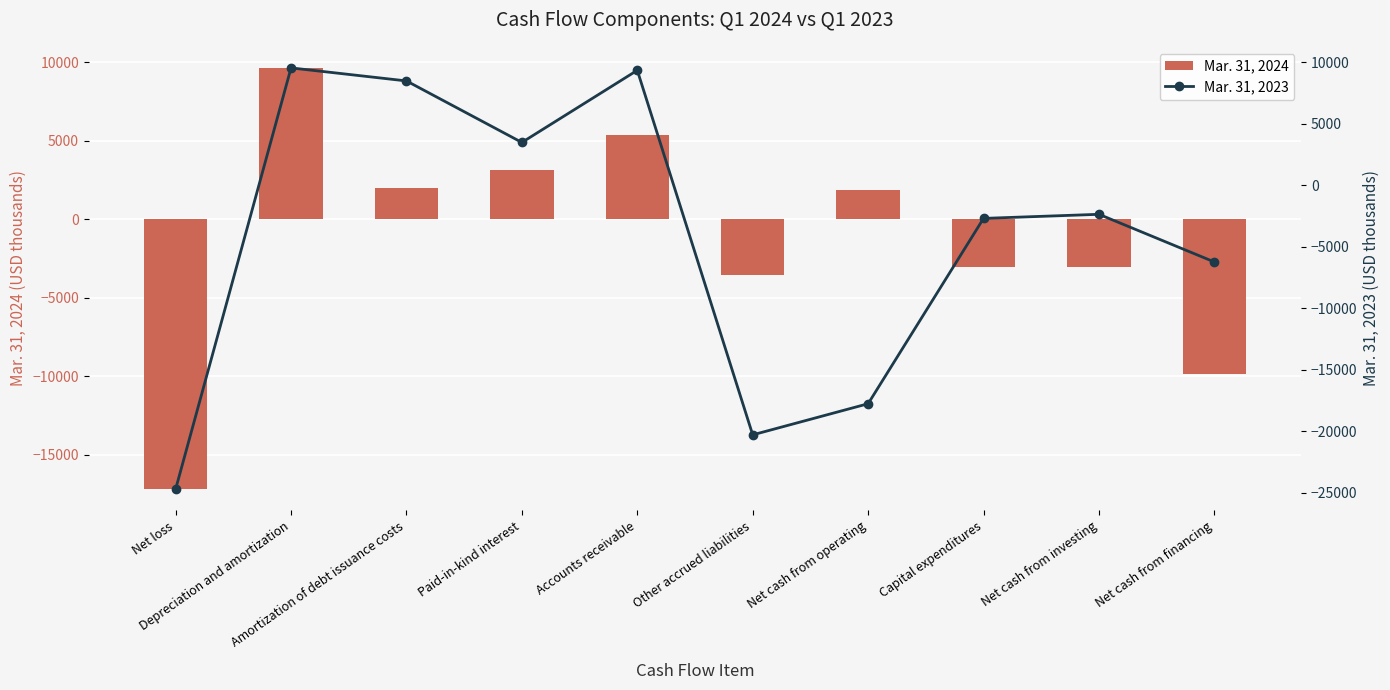

How many data points does each series have?

10